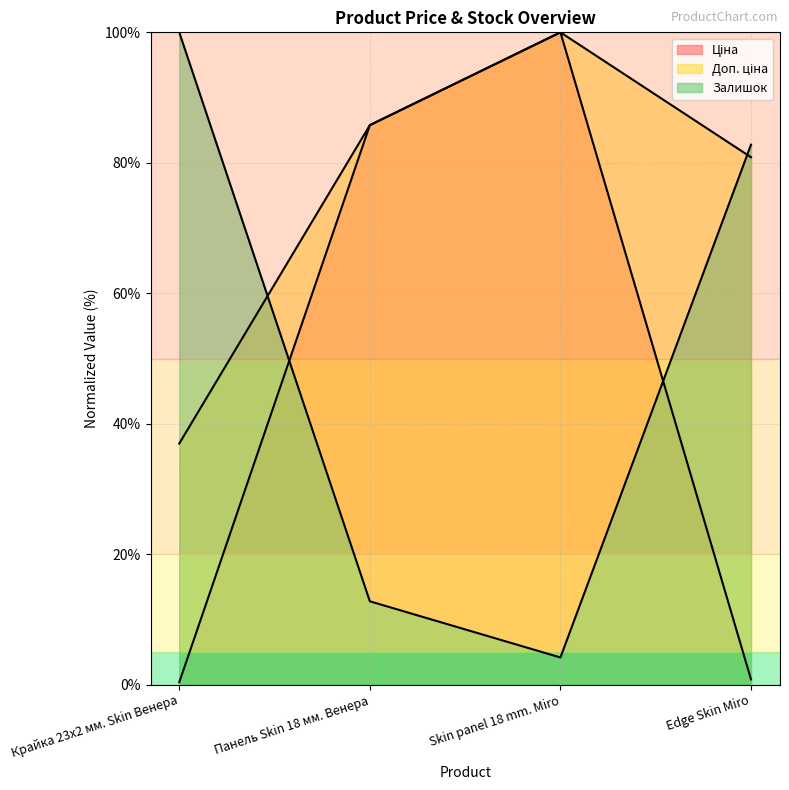

How many data points does each series have?

4